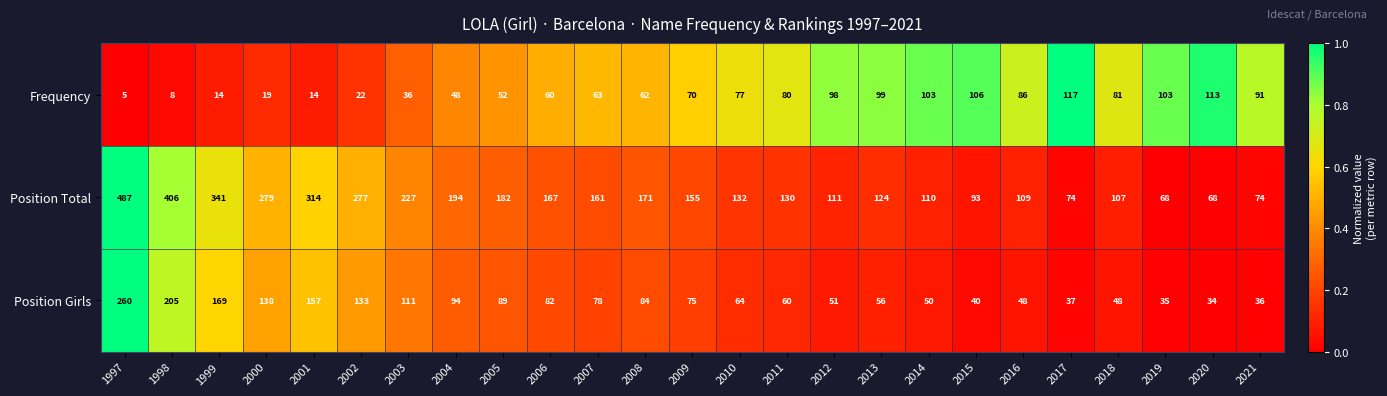

Read the Position Girls value at 2021, to the nearest 5.

35